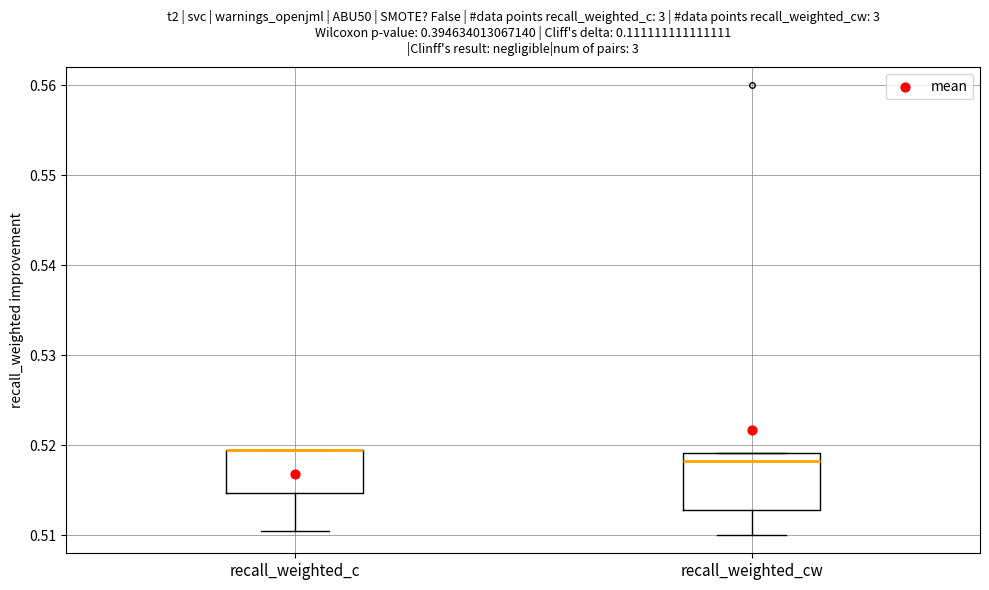

Where does the lower whisker of the box for recall_weighted_c end on the y-axis? The values are not printed on the chart, so give them approximately, as read against the axis.

0.511